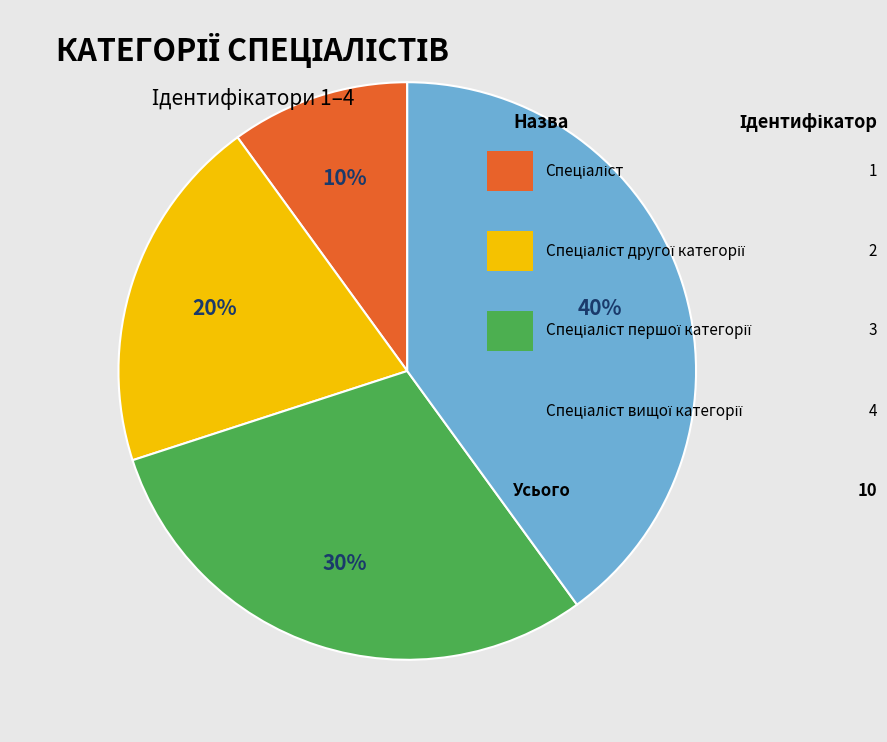

Does any single category account for the majority?

No